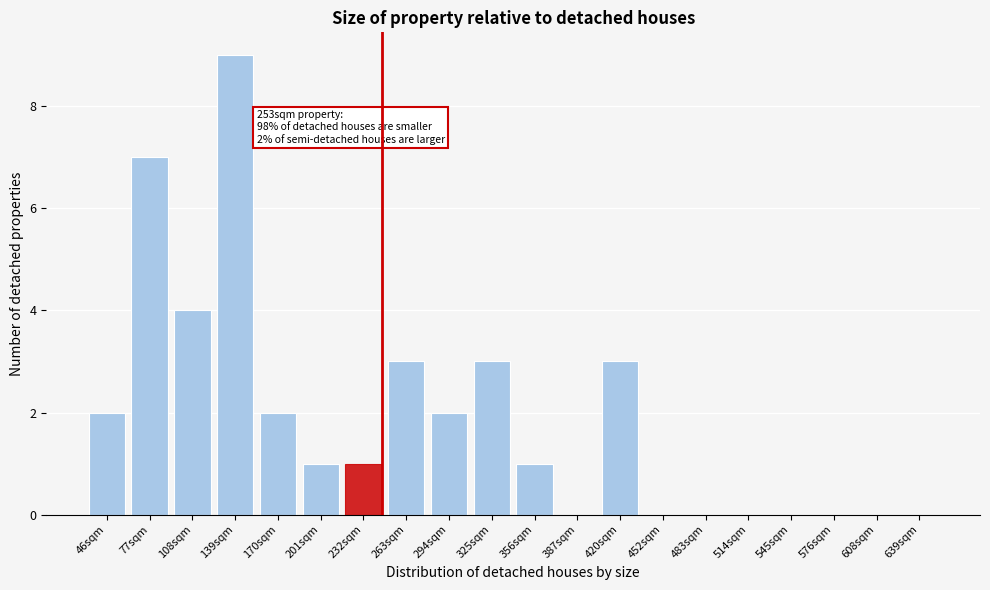

Reading left to right, what are all the values shown in this chart?

46sqm=2	77sqm=7	108sqm=4	139sqm=9	170sqm=2	201sqm=1	232sqm=1	263sqm=3	294sqm=2	325sqm=3	356sqm=1	387sqm=0	420sqm=3	452sqm=0	483sqm=0	514sqm=0	545sqm=0	576sqm=0	608sqm=0	639sqm=0